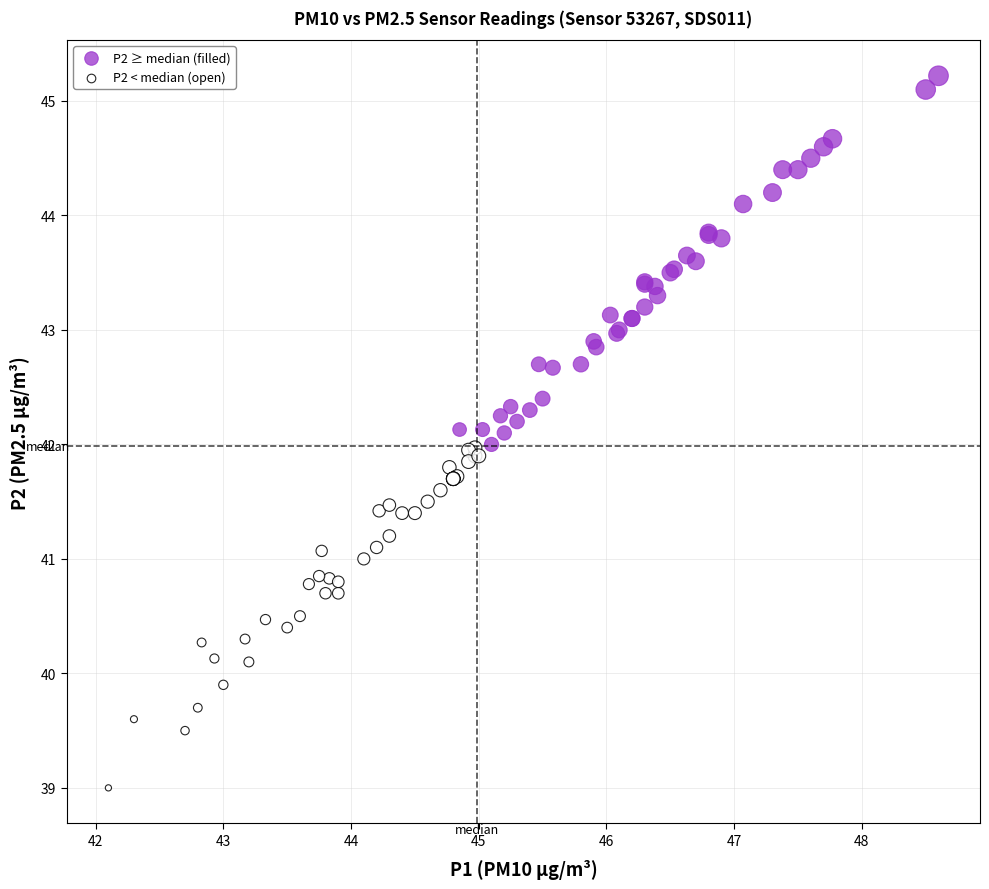

Which series reaches the maximum Y coordinate?

P2 ≥ median (filled)